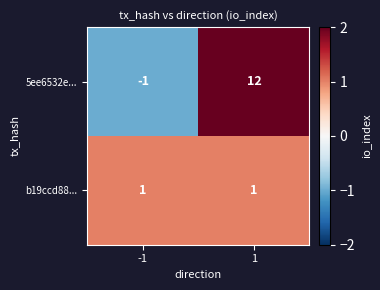

Which category has the highest value across all series?

1